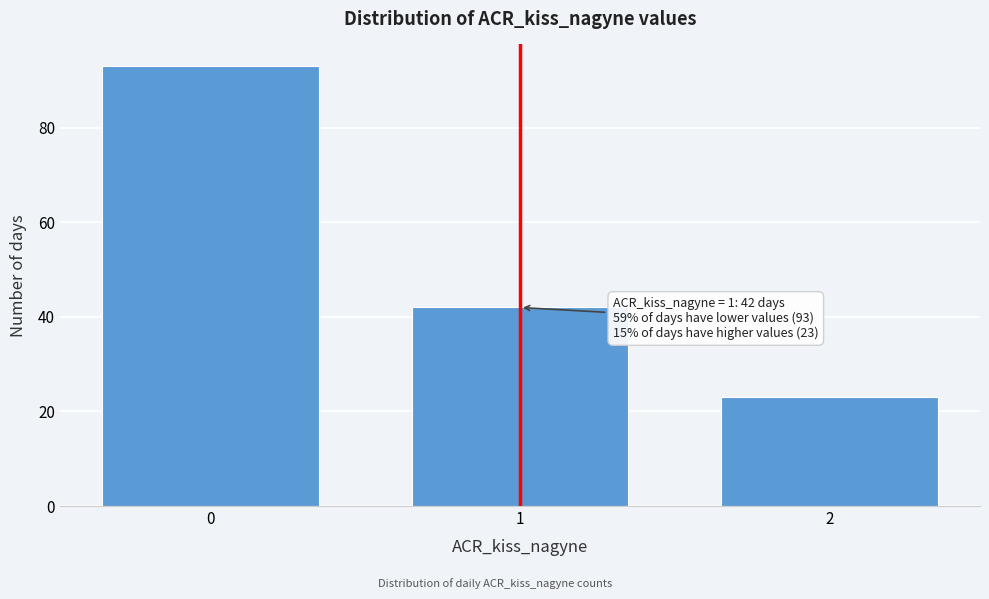

Reading right to left, list all the values displayed in this chart.

2=23	1=42	0=93